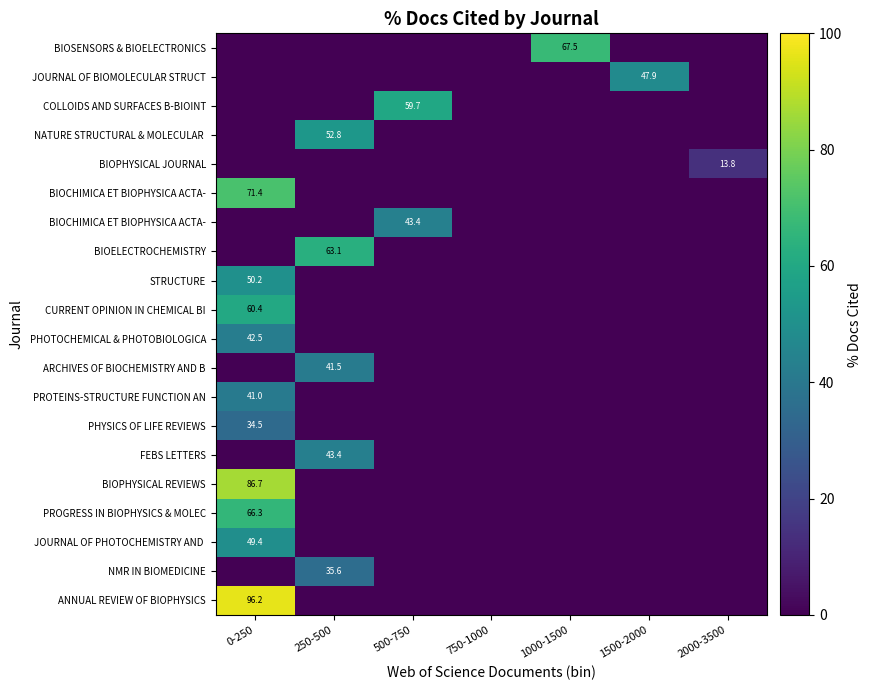

Which category has the lowest value across all series?

0-250